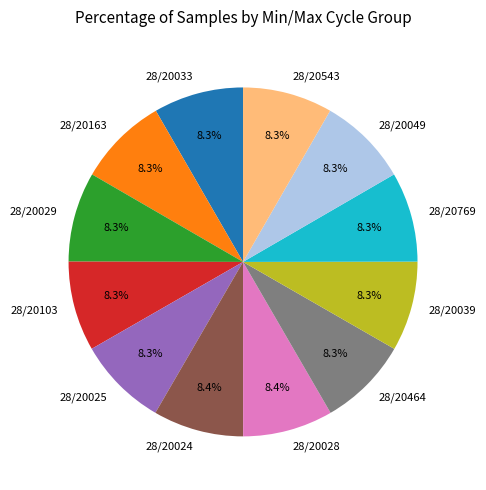

Is the sum of 28/20024 and 28/20029 greater than half?

No